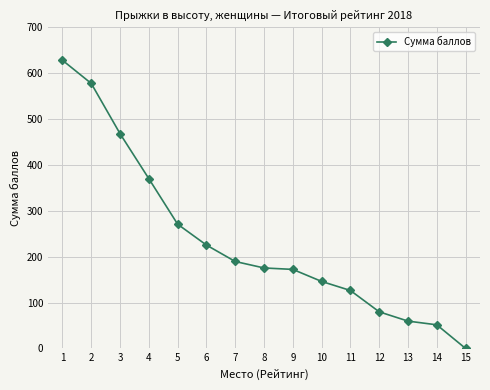

How many lines are shown in the chart?

1